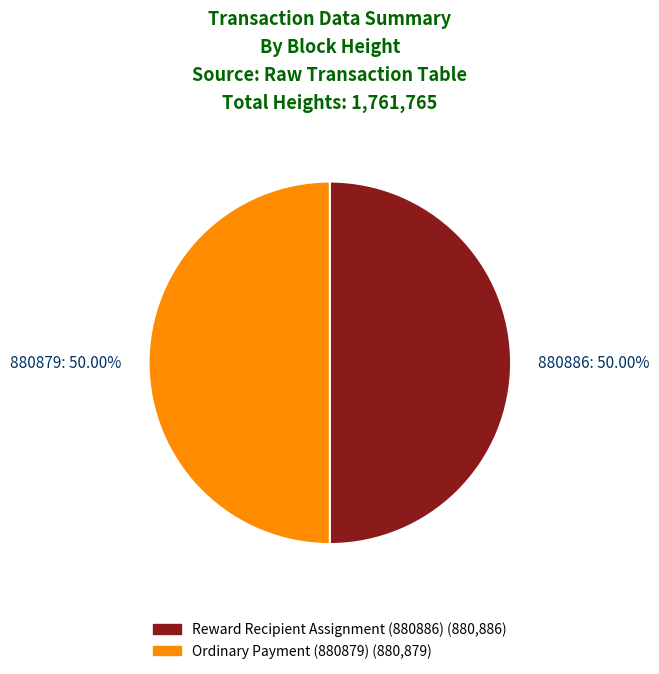

What is the ratio of the value at 880879: 50.00% to the value at 880886: 50.00%?

1.0